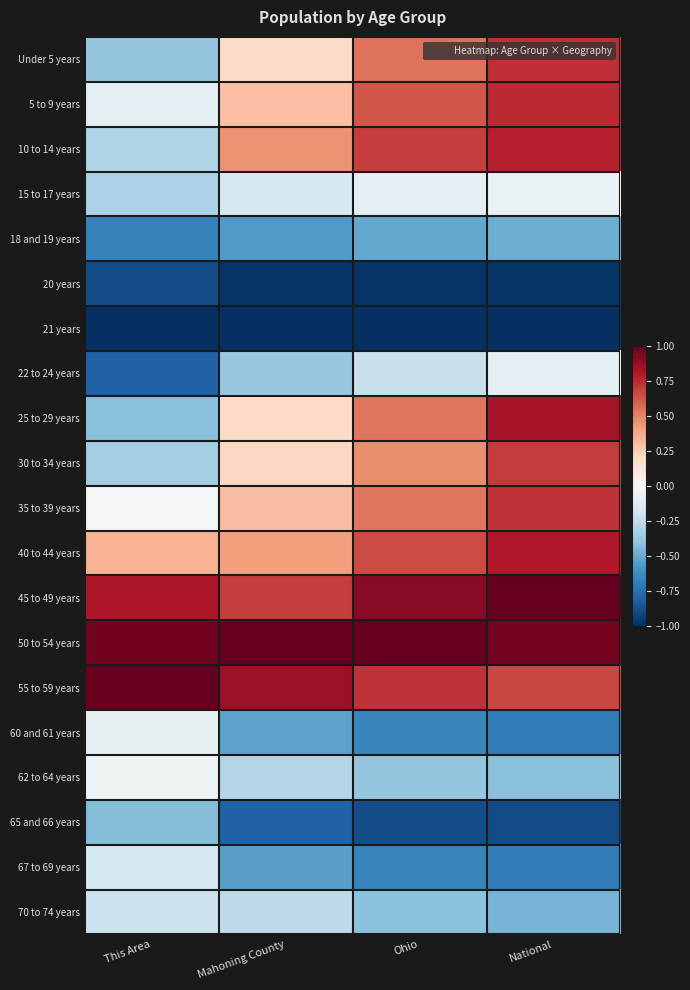

At Mahoning County, list the series in order from largest to smallest.

50 to 54 years, 55 to 59 years, 45 to 49 years, 10 to 14 years, 40 to 44 years, 35 to 39 years, 5 to 9 years, 30 to 34 years, 25 to 29 years, Under 5 years, 15 to 17 years, 70 to 74 years, 62 to 64 years, 22 to 24 years, 60 and 61 years, 67 to 69 years, 18 and 19 years, 65 and 66 years, 20 years, 21 years